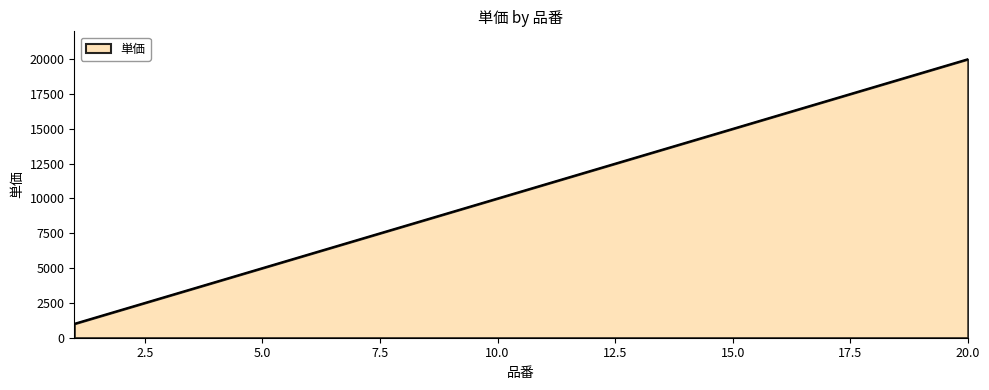

What is the smallest value displayed?

1000